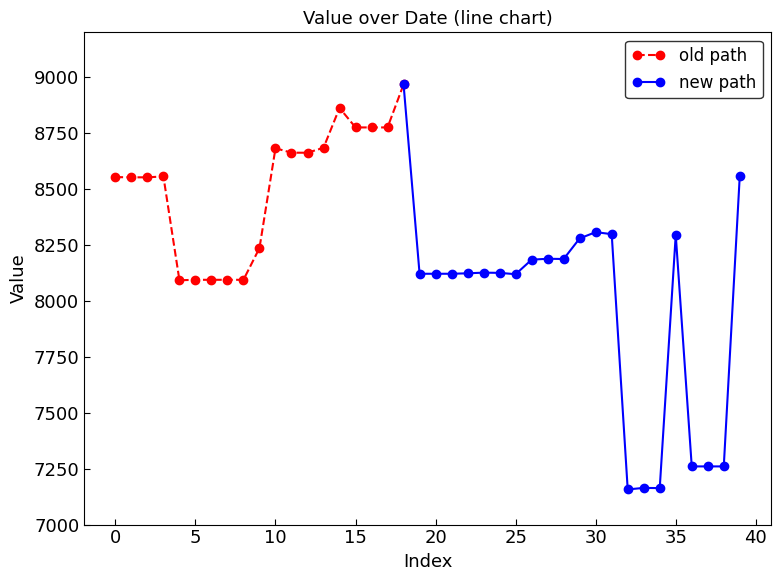

True or false: old path has more than 2 points higher than both neighbors.

True